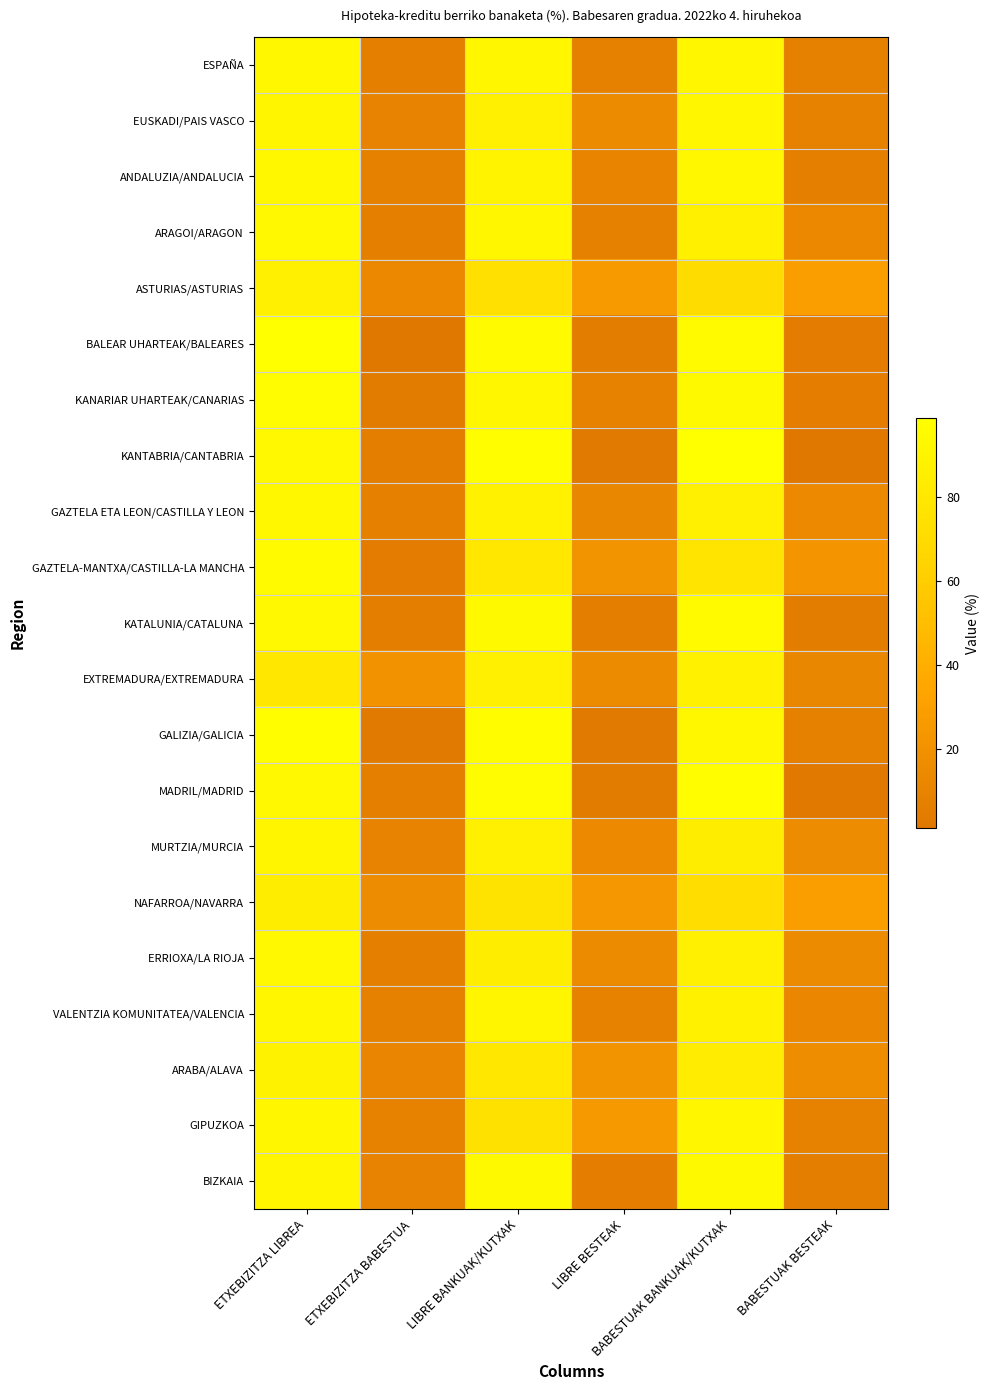

Reading left to right, extract all data points from this chart.

ESPAÑA: ETXEBIZITZA LIBREA=92.8	ETXEBIZITZA BABESTUA=7.2	LIBRE BANKUAK/KUTXAK=91.6	LIBRE BESTEAK=8.4	BABESTUAK BANKUAK/KUTXAK=91.6	BABESTUAK BESTEAK=8.4
EUSKADI/PAIS VASCO: ETXEBIZITZA LIBREA=90.5	ETXEBIZITZA BABESTUA=9.4	LIBRE BANKUAK/KUTXAK=85.4	LIBRE BESTEAK=14.6	BABESTUAK BANKUAK/KUTXAK=91.4	BABESTUAK BESTEAK=8.6
ANDALUZIA/ANDALUCIA: ETXEBIZITZA LIBREA=92.1	ETXEBIZITZA BABESTUA=7.9	LIBRE BANKUAK/KUTXAK=89.2	LIBRE BESTEAK=10.8	BABESTUAK BANKUAK/KUTXAK=92.8	BABESTUAK BESTEAK=7.2
ARAGOI/ARAGON: ETXEBIZITZA LIBREA=93.2	ETXEBIZITZA BABESTUA=6.8	LIBRE BANKUAK/KUTXAK=91.7	LIBRE BESTEAK=8.3	BABESTUAK BANKUAK/KUTXAK=86.8	BABESTUAK BESTEAK=13.2
ASTURIAS/ASTURIAS: ETXEBIZITZA LIBREA=86.4	ETXEBIZITZA BABESTUA=13.6	LIBRE BANKUAK/KUTXAK=73.8	LIBRE BESTEAK=26.2	BABESTUAK BANKUAK/KUTXAK=70.8	BABESTUAK BESTEAK=29.2
BALEAR UHARTEAK/BALEARES: ETXEBIZITZA LIBREA=98.7	ETXEBIZITZA BABESTUA=1.3	LIBRE BANKUAK/KUTXAK=94.5	LIBRE BESTEAK=5.5	BABESTUAK BANKUAK/KUTXAK=95.0	BABESTUAK BESTEAK=5.0
KANARIAR UHARTEAK/CANARIAS: ETXEBIZITZA LIBREA=95.6	ETXEBIZITZA BABESTUA=4.4	LIBRE BANKUAK/KUTXAK=91.4	LIBRE BESTEAK=8.6	BABESTUAK BANKUAK/KUTXAK=94.5	BABESTUAK BESTEAK=5.5
KANTABRIA/CANTABRIA: ETXEBIZITZA LIBREA=93.6	ETXEBIZITZA BABESTUA=6.4	LIBRE BANKUAK/KUTXAK=97.0	LIBRE BESTEAK=3.0	BABESTUAK BANKUAK/KUTXAK=98.5	BABESTUAK BESTEAK=1.4
GAZTELA ETA LEON/CASTILLA Y LEON: ETXEBIZITZA LIBREA=92.3	ETXEBIZITZA BABESTUA=7.7	LIBRE BANKUAK/KUTXAK=87.6	LIBRE BESTEAK=12.4	BABESTUAK BANKUAK/KUTXAK=86.0	BABESTUAK BESTEAK=14.0
GAZTELA-MANTXA/CASTILLA-LA MANCHA: ETXEBIZITZA LIBREA=94.9	ETXEBIZITZA BABESTUA=5.1	LIBRE BANKUAK/KUTXAK=79.3	LIBRE BESTEAK=20.7	BABESTUAK BANKUAK/KUTXAK=77.2	BABESTUAK BESTEAK=22.8
KATALUNIA/CATALUNA: ETXEBIZITZA LIBREA=93.4	ETXEBIZITZA BABESTUA=6.6	LIBRE BANKUAK/KUTXAK=93.8	LIBRE BESTEAK=6.2	BABESTUAK BANKUAK/KUTXAK=94.7	BABESTUAK BESTEAK=5.3
EXTREMADURA/EXTREMADURA: ETXEBIZITZA LIBREA=79.4	ETXEBIZITZA BABESTUA=20.6	LIBRE BANKUAK/KUTXAK=85.6	LIBRE BESTEAK=14.4	BABESTUAK BANKUAK/KUTXAK=87.3	BABESTUAK BESTEAK=12.7
GALIZIA/GALICIA: ETXEBIZITZA LIBREA=97.1	ETXEBIZITZA BABESTUA=2.9	LIBRE BANKUAK/KUTXAK=96.8	LIBRE BESTEAK=3.2	BABESTUAK BANKUAK/KUTXAK=91.9	BABESTUAK BESTEAK=8.1
MADRIL/MADRID: ETXEBIZITZA LIBREA=93.3	ETXEBIZITZA BABESTUA=6.7	LIBRE BANKUAK/KUTXAK=95.6	LIBRE BESTEAK=4.4	BABESTUAK BANKUAK/KUTXAK=97.2	BABESTUAK BESTEAK=2.8
MURTZIA/MURCIA: ETXEBIZITZA LIBREA=90.4	ETXEBIZITZA BABESTUA=9.6	LIBRE BANKUAK/KUTXAK=86.0	LIBRE BESTEAK=14.0	BABESTUAK BANKUAK/KUTXAK=84.0	BABESTUAK BESTEAK=16.0
NAFARROA/NAVARRA: ETXEBIZITZA LIBREA=84.2	ETXEBIZITZA BABESTUA=15.8	LIBRE BANKUAK/KUTXAK=76.0	LIBRE BESTEAK=24.0	BABESTUAK BANKUAK/KUTXAK=70.9	BABESTUAK BESTEAK=29.1
ERRIOXA/LA RIOJA: ETXEBIZITZA LIBREA=93.1	ETXEBIZITZA BABESTUA=6.9	LIBRE BANKUAK/KUTXAK=84.2	LIBRE BESTEAK=15.8	BABESTUAK BANKUAK/KUTXAK=85.5	BABESTUAK BESTEAK=14.5
VALENTZIA KOMUNITATEA/VALENCIA: ETXEBIZITZA LIBREA=91.5	ETXEBIZITZA BABESTUA=8.5	LIBRE BANKUAK/KUTXAK=90.8	LIBRE BESTEAK=9.2	BABESTUAK BANKUAK/KUTXAK=88.0	BABESTUAK BESTEAK=12.0
ARABA/ALAVA: ETXEBIZITZA LIBREA=88.7	ETXEBIZITZA BABESTUA=11.3	LIBRE BANKUAK/KUTXAK=79.1	LIBRE BESTEAK=20.9	BABESTUAK BANKUAK/KUTXAK=83.4	BABESTUAK BESTEAK=16.6
GIPUZKOA: ETXEBIZITZA LIBREA=91.2	ETXEBIZITZA BABESTUA=8.8	LIBRE BANKUAK/KUTXAK=74.5	LIBRE BESTEAK=25.5	BABESTUAK BANKUAK/KUTXAK=91.2	BABESTUAK BESTEAK=8.8
BIZKAIA: ETXEBIZITZA LIBREA=90.6	ETXEBIZITZA BABESTUA=9.4	LIBRE BANKUAK/KUTXAK=94.3	LIBRE BESTEAK=5.7	BABESTUAK BANKUAK/KUTXAK=93.9	BABESTUAK BESTEAK=6.1